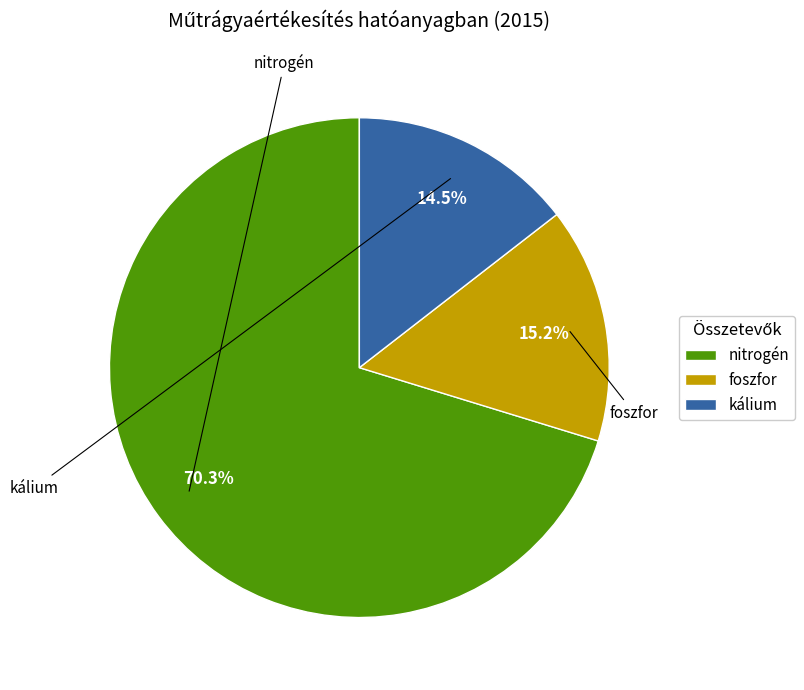

To the nearest percent, what portion does nitrogén represent?

70%